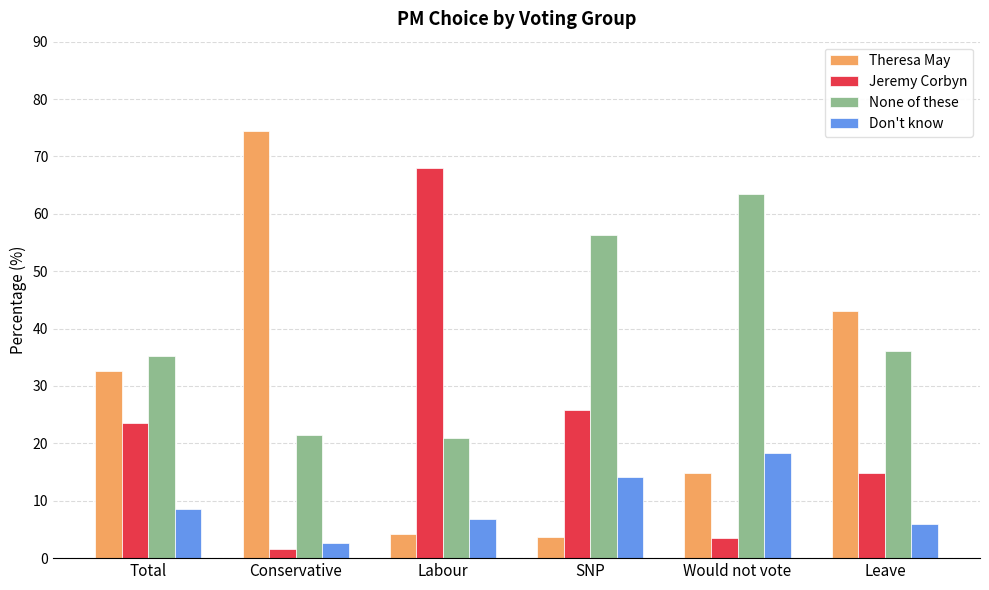

What is the sum of the None of these values at Leave and Total?

71.3